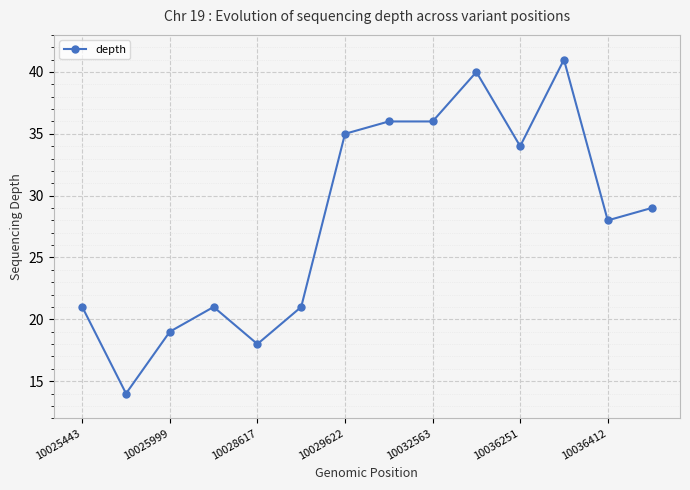

What is the smallest value displayed?

14